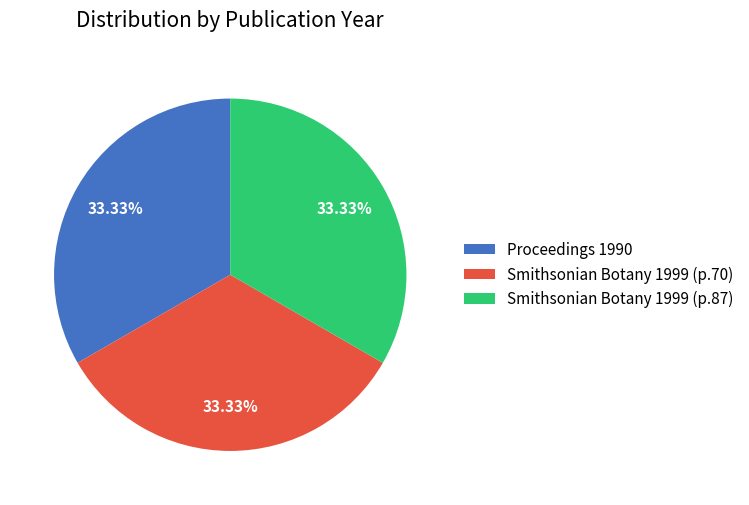

Approximately how many times larger is the value at Smithsonian Botany 1999 (p.87) compared to Smithsonian Botany 1999 (p.70)?

1.0